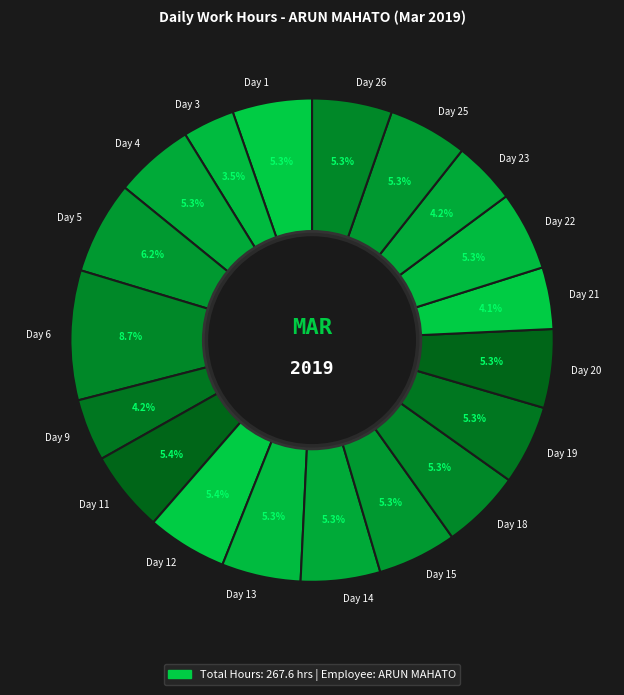

To the nearest percent, what is the difference between the Day 21 and Day 11 slice percentages?

1%